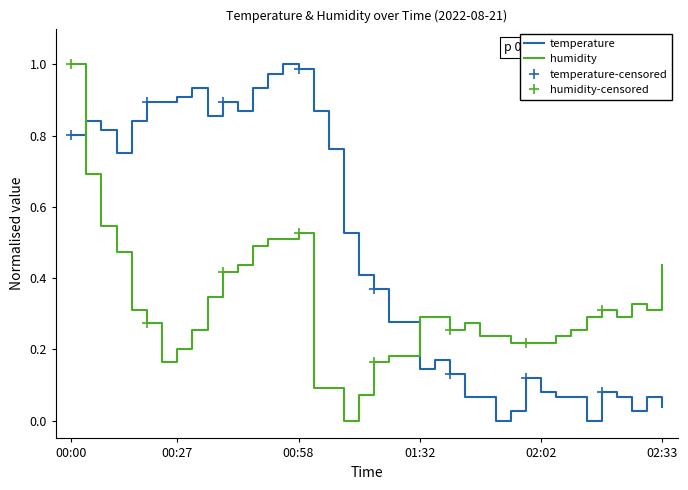

Reading right to left, extract all data points from this chart.

temperature: 0.0	0.1	0.0	0.1	0.1	0.0	0.1	0.1	0.1	0.1	0.0	0.0	0.1	0.1	0.1	0.2	0.1	0.3	0.3	0.4	0.4	0.5	0.8	0.9	1.0	1.0	1.0	0.9	0.9	0.9	0.9	0.9	0.9	0.9	0.9	0.8	0.8	0.8	0.8	0.8
humidity: 0.4	0.3	0.3	0.3	0.3	0.3	0.3	0.2	0.2	0.2	0.2	0.2	0.2	0.3	0.3	0.3	0.3	0.2	0.2	0.2	0.1	0.0	0.1	0.1	0.5	0.5	0.5	0.5	0.4	0.4	0.3	0.3	0.2	0.2	0.3	0.3	0.5	0.5	0.7	1.0